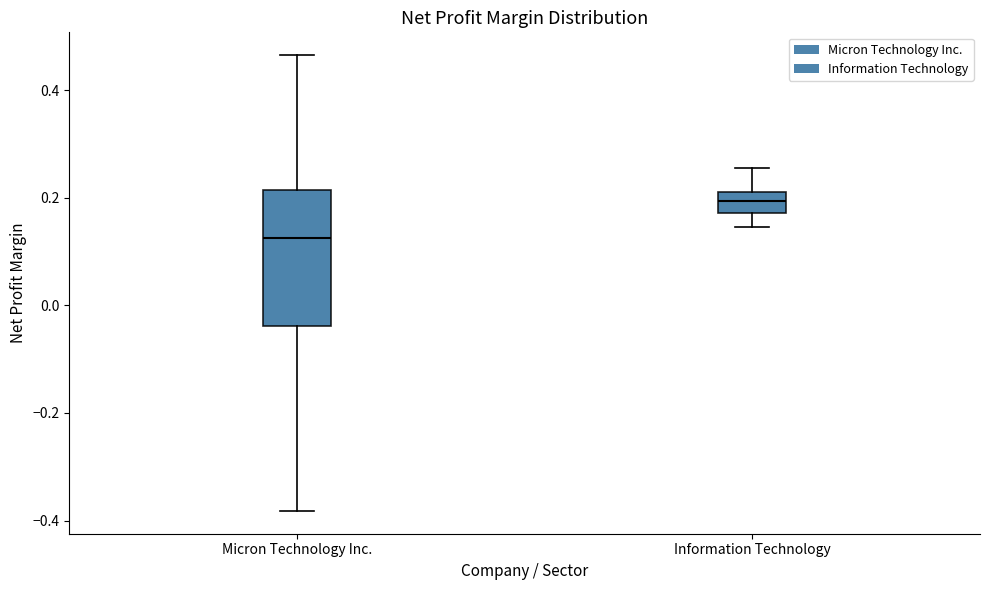

Reading left to right, read every box against the y-axis: the position of its median line, the range the box covers, and the ends of its whiskers. The values are not printed on the chart, so give them approximately, as read against the axis.

Micron Technology Inc.: median 0.12, box -0.04 to 0.22, whiskers -0.38 to 0.46
Information Technology: median 0.20 (inside the box), box 0.18 to 0.20, whiskers 0.14 to 0.26